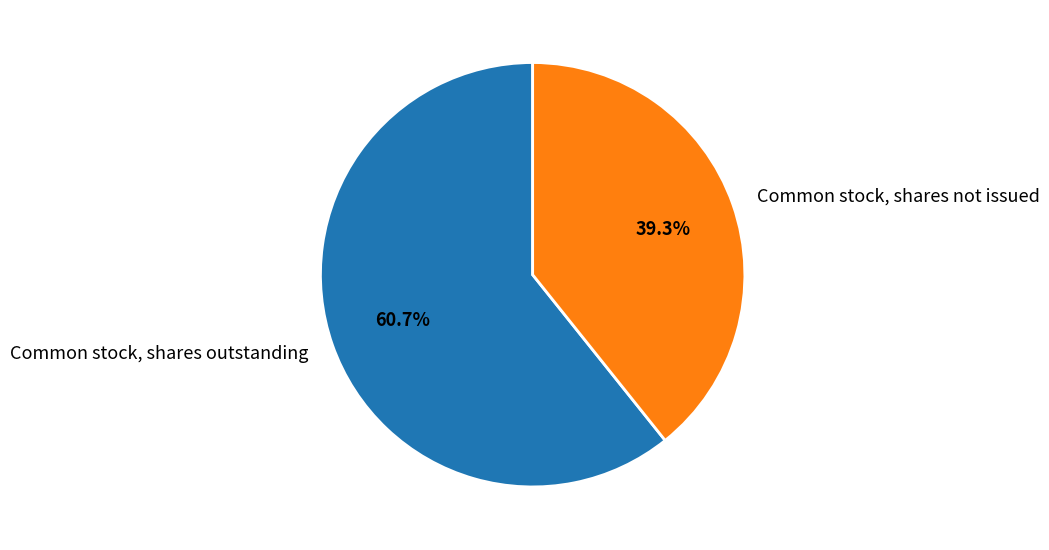

Rank the categories by value from lowest to highest.

Common stock, shares not issued, Common stock, shares outstanding